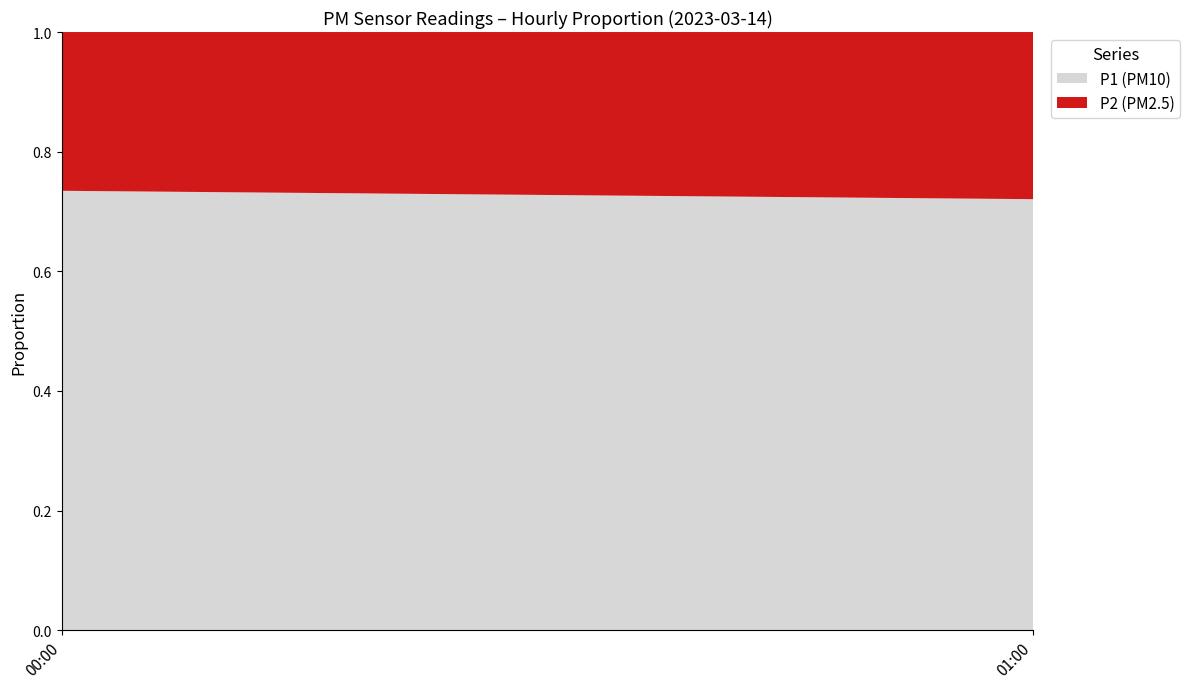

What is the total value across all series at 00:00?

1.0